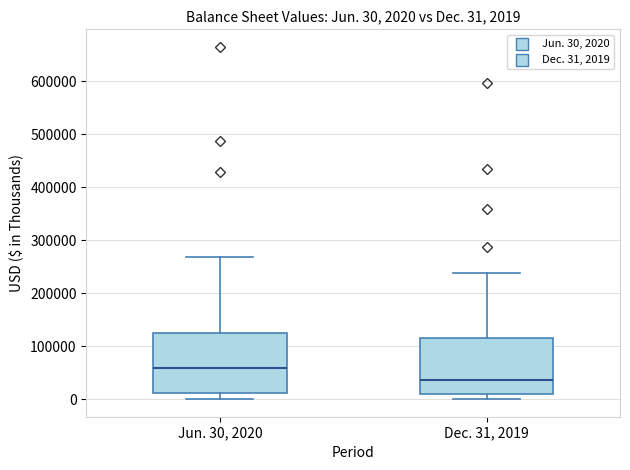

Which box has the lowest median line?

Dec. 31, 2019